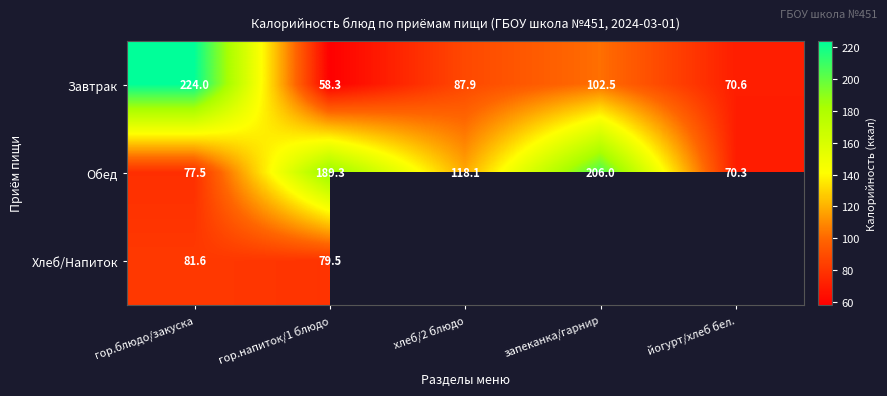

What is the total value across all series at гор.блюдо/закуска?

383.1